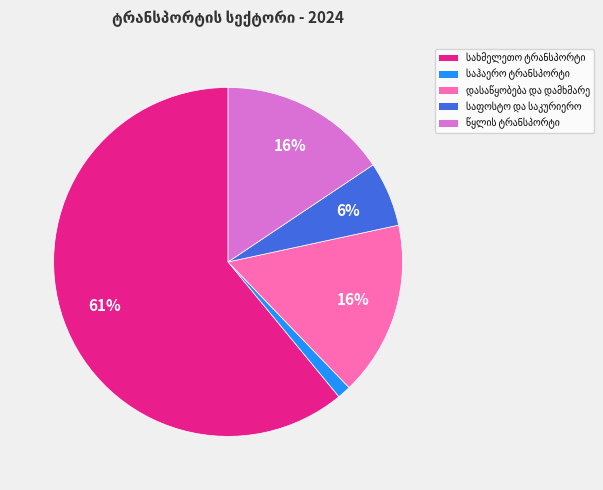

Does any single category account for the majority?

Yes